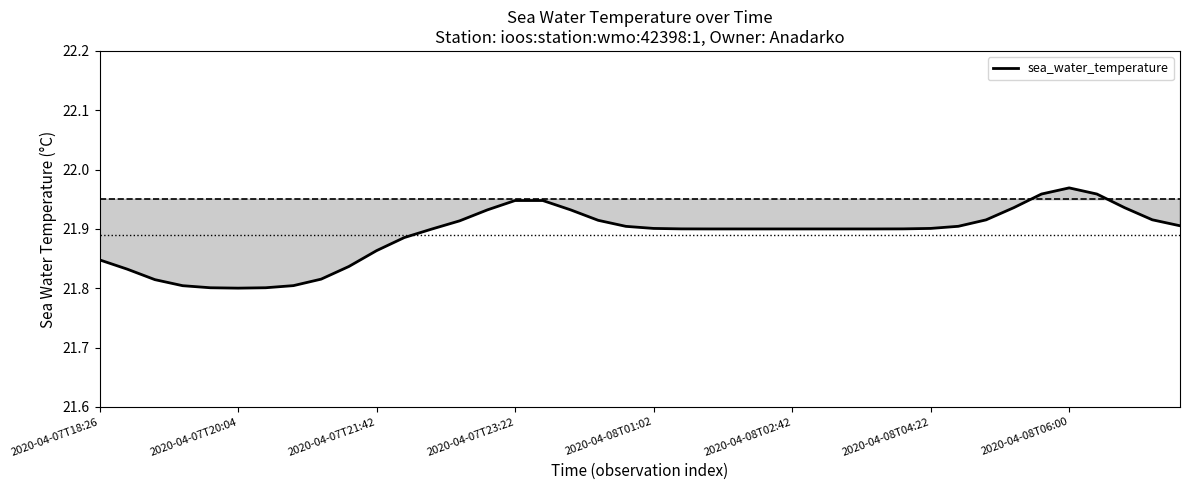

How many lines are shown in the chart?

1